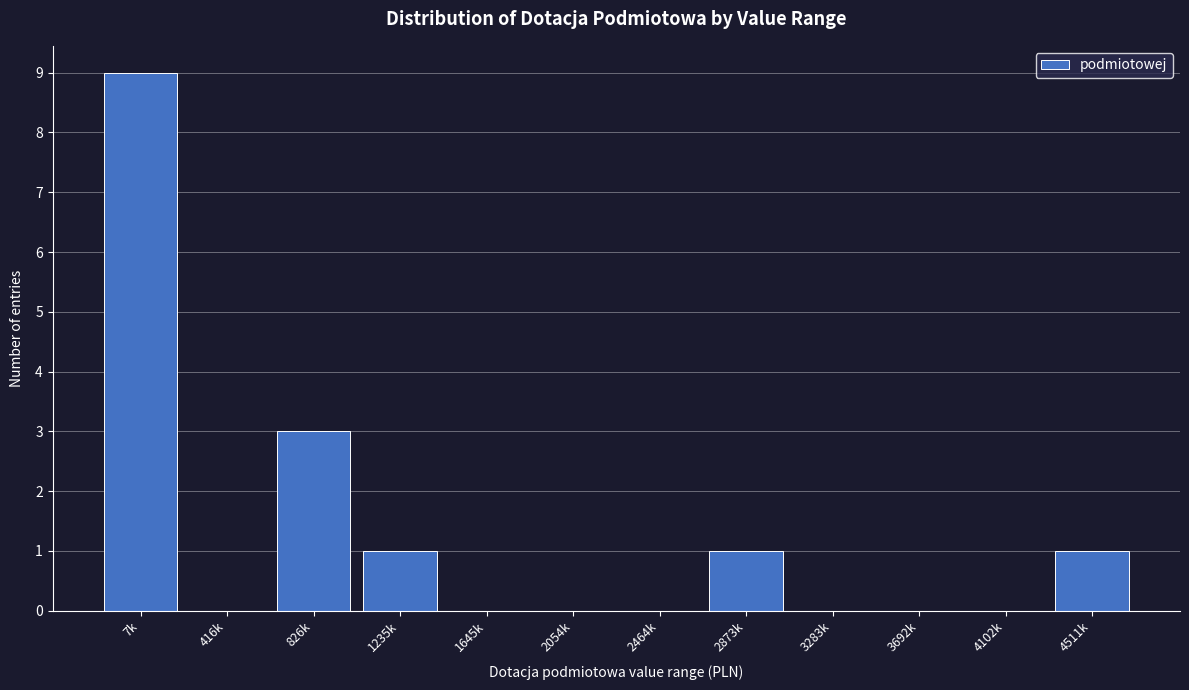

Reading right to left, list all the values displayed in this chart.

4511k=1	4102k=0	3692k=0	3283k=0	2873k=1	2464k=0	2054k=0	1645k=0	1235k=1	826k=3	416k=0	7k=9